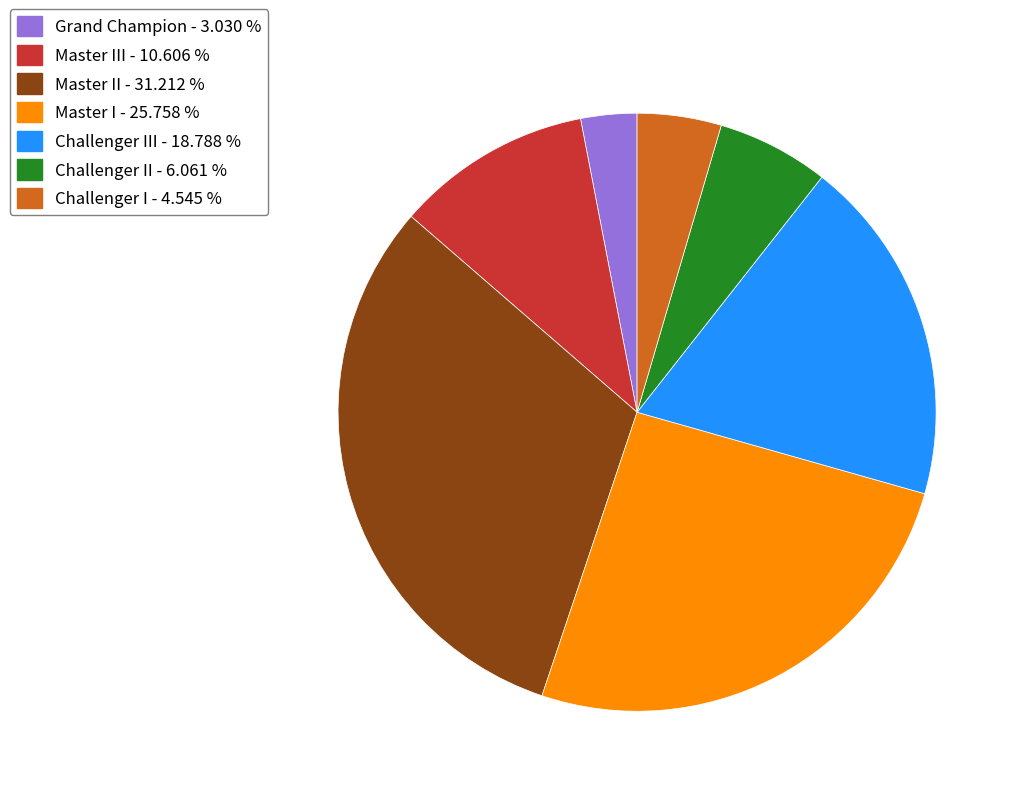

Is there any slice that represents more than half of the pie?

No